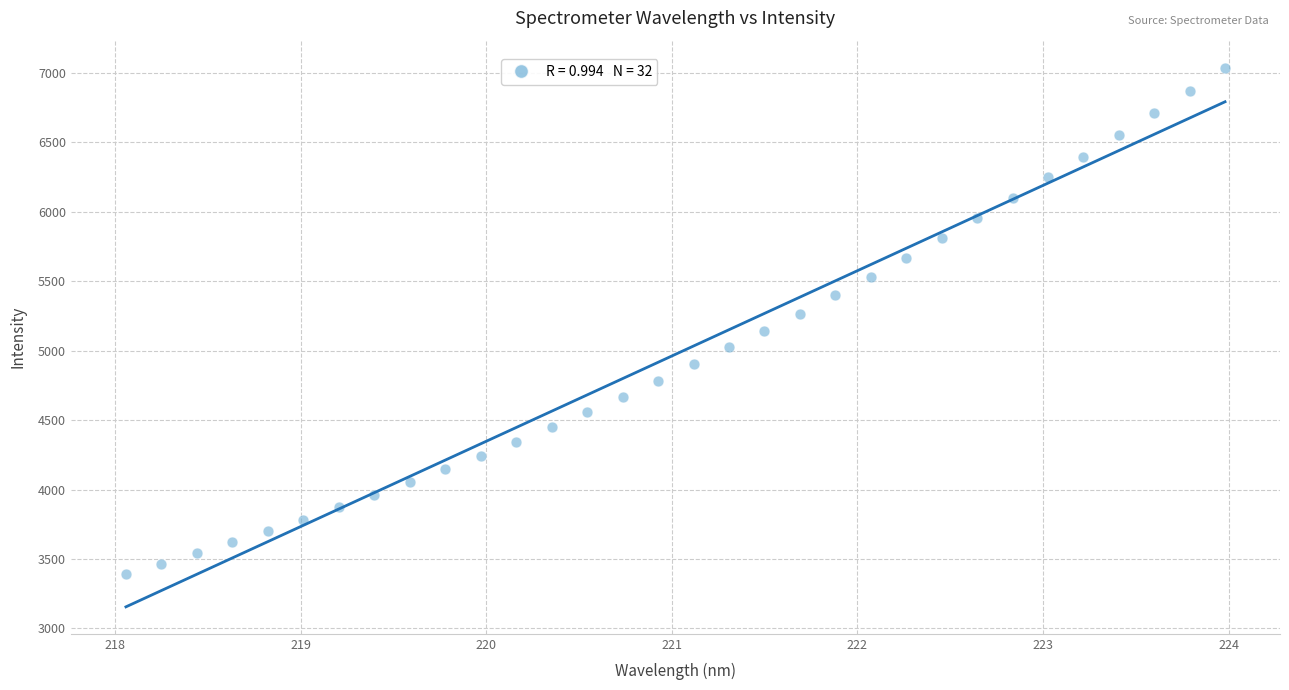

What is the range of X values (max minus min)?

5.9